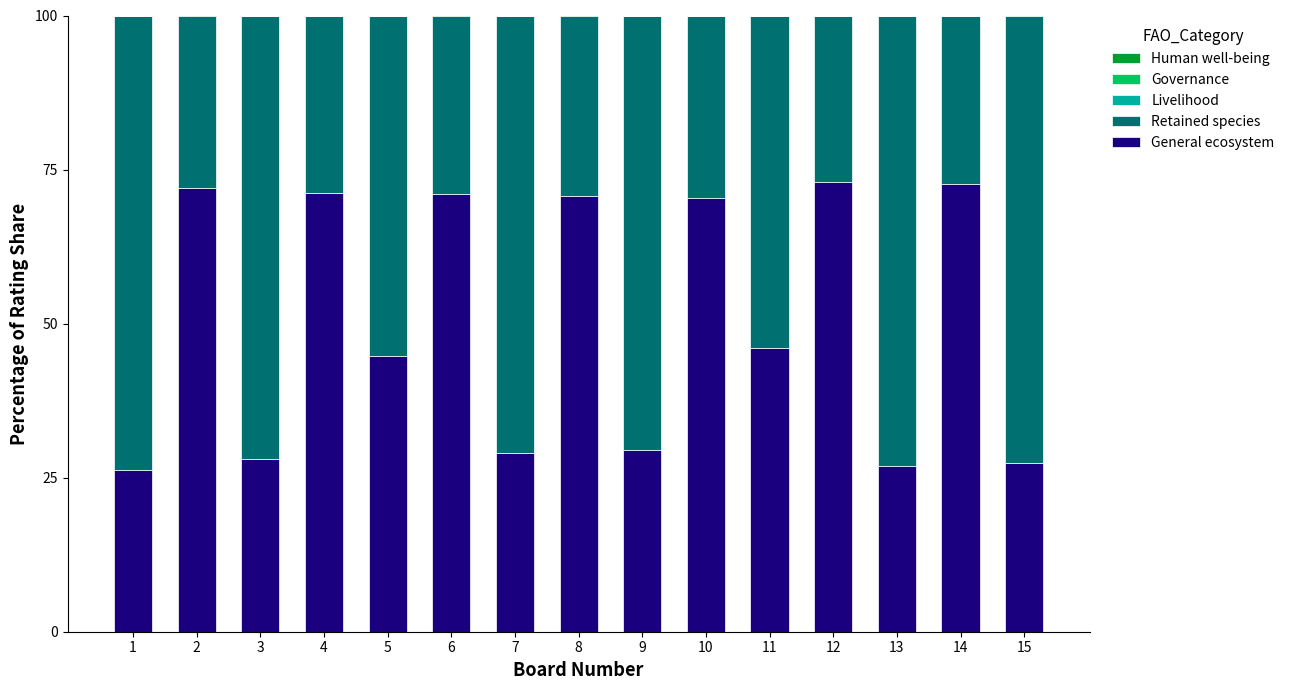

What is the sum of all Retained species values?

740.4